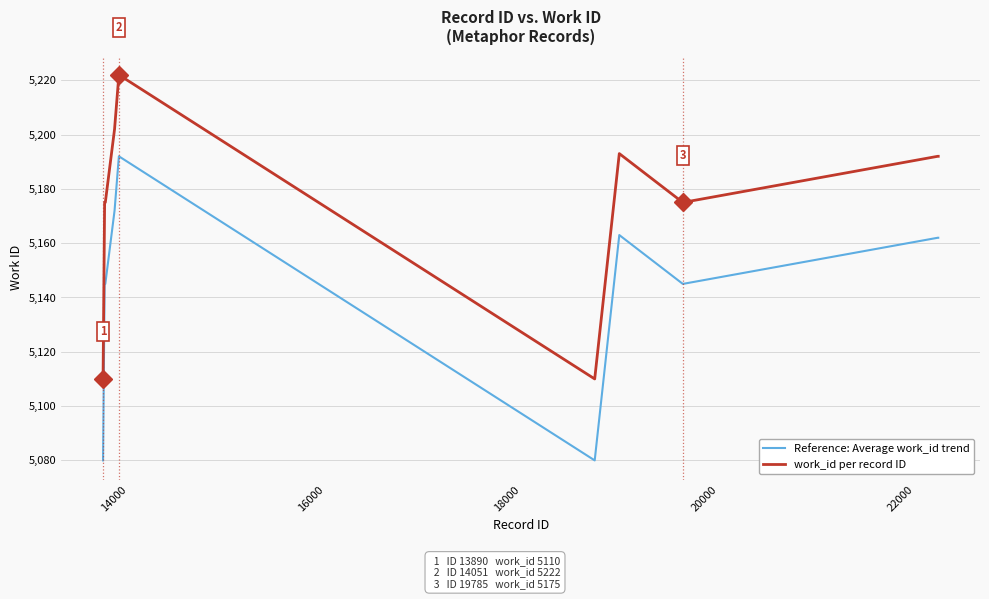

Rank the series by their maximum value, from lowest to highest.

Reference: Average work_id trend, work_id per record ID